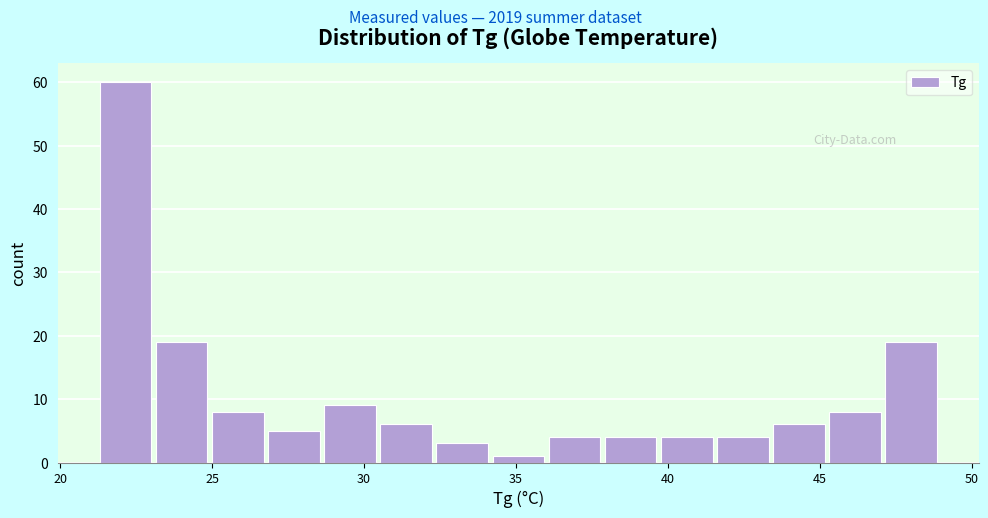

Read against the x-axis, roughly where is the centre of the tallest bar?

22.0